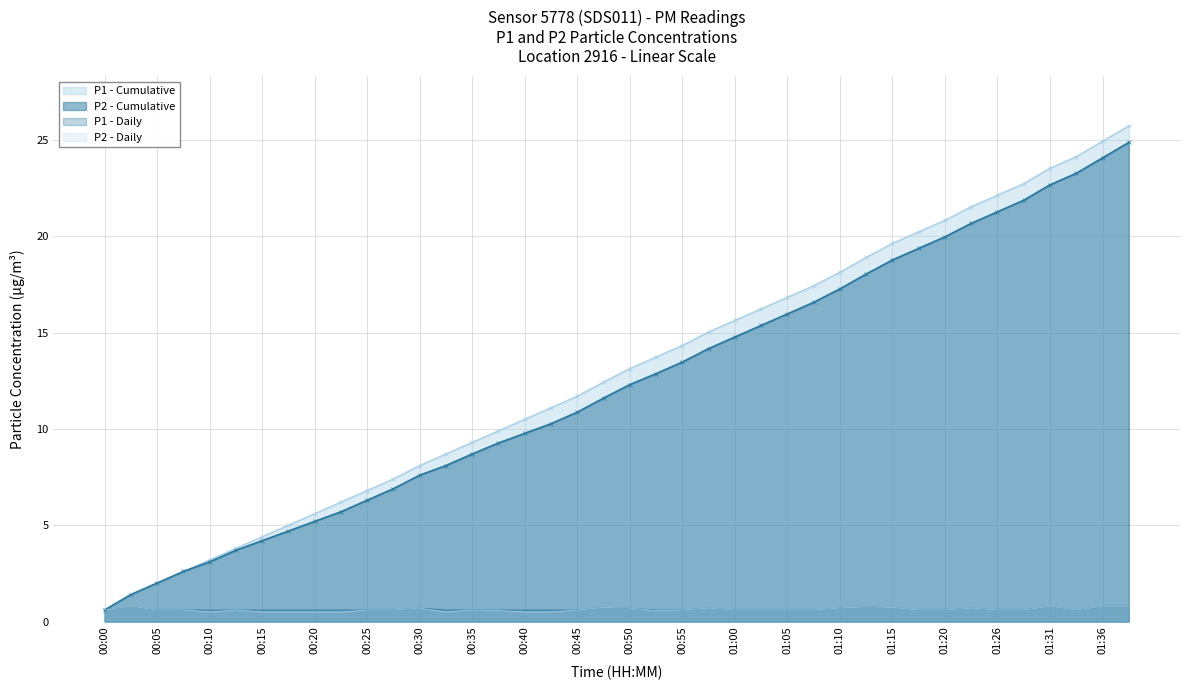

List the labels in order of P2 value, smallest first.

00:10, 00:15, 00:18, 00:20, 00:23, 00:32, 00:40, 00:42, 00:37, 00:53, 00:00, 00:05, 00:08, 00:13, 00:25, 00:28, 00:35, 00:45, 00:55, 01:00, 01:03, 01:05, 01:08, 01:18, 01:20, 01:26, 01:29, 01:34, 00:30, 00:50, 00:58, 01:10, 01:24, 00:48, 01:15, 01:13, 00:03, 01:31, 01:36, 01:39